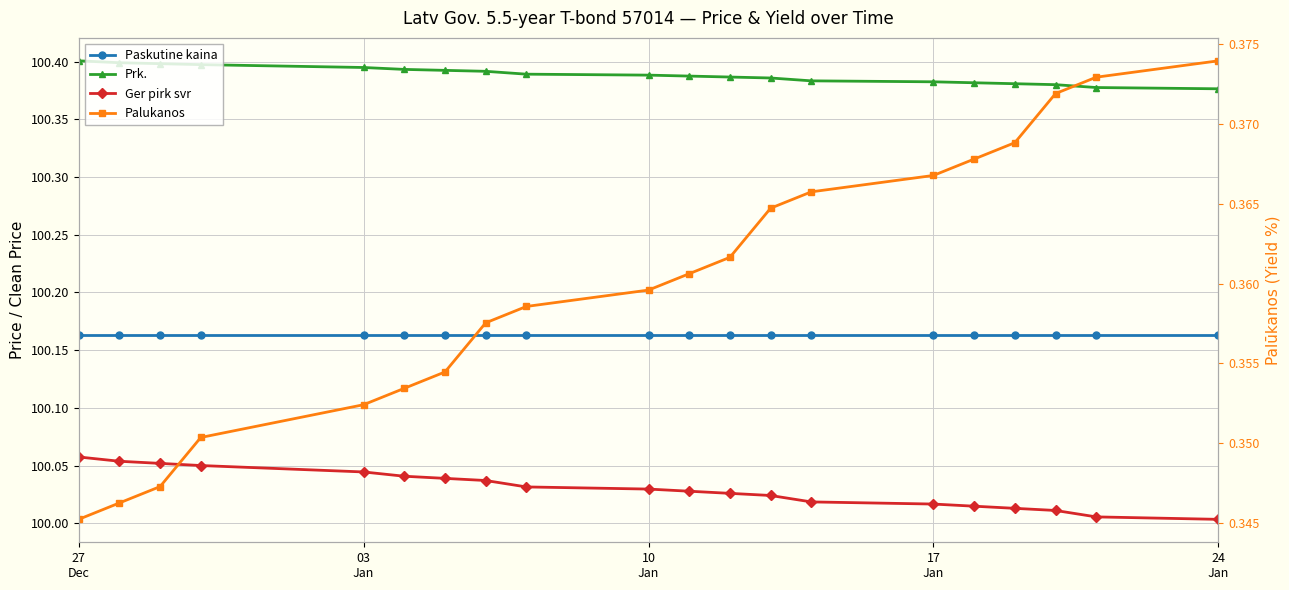

True or false: Palukanos has a value of 0.4 at 17
Jan.

True